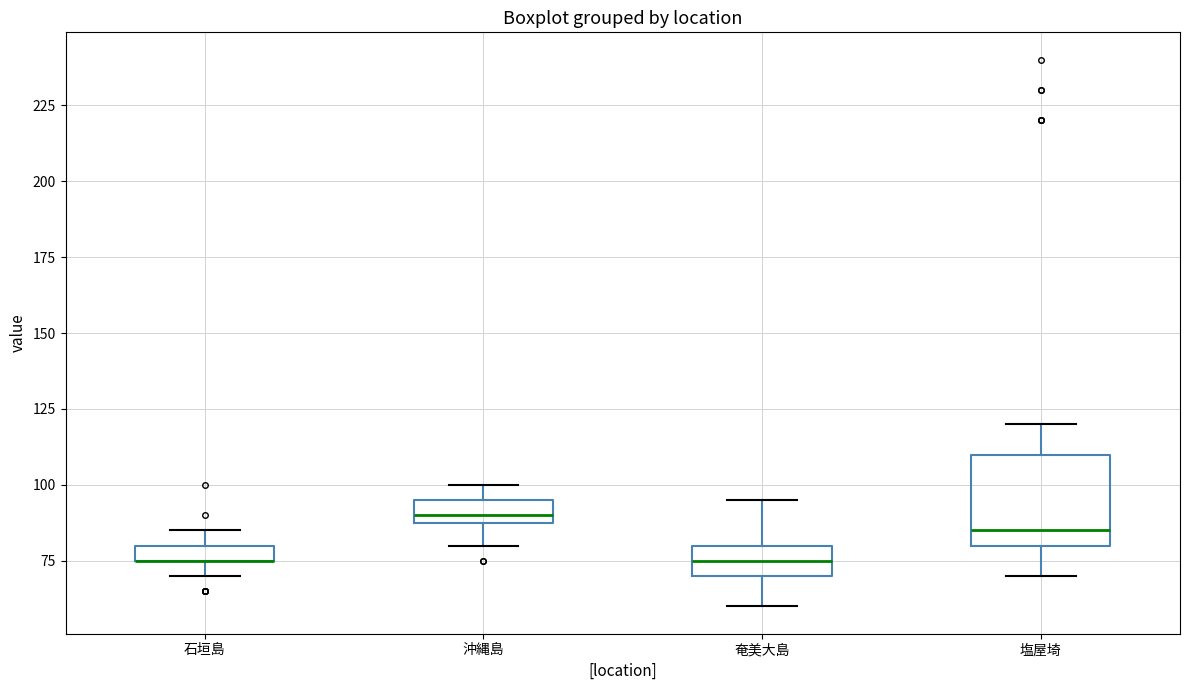

Where is the lower edge of the box for 沖縄島 on the y-axis? The values are not printed on the chart, so give them approximately, as read against the axis.

90